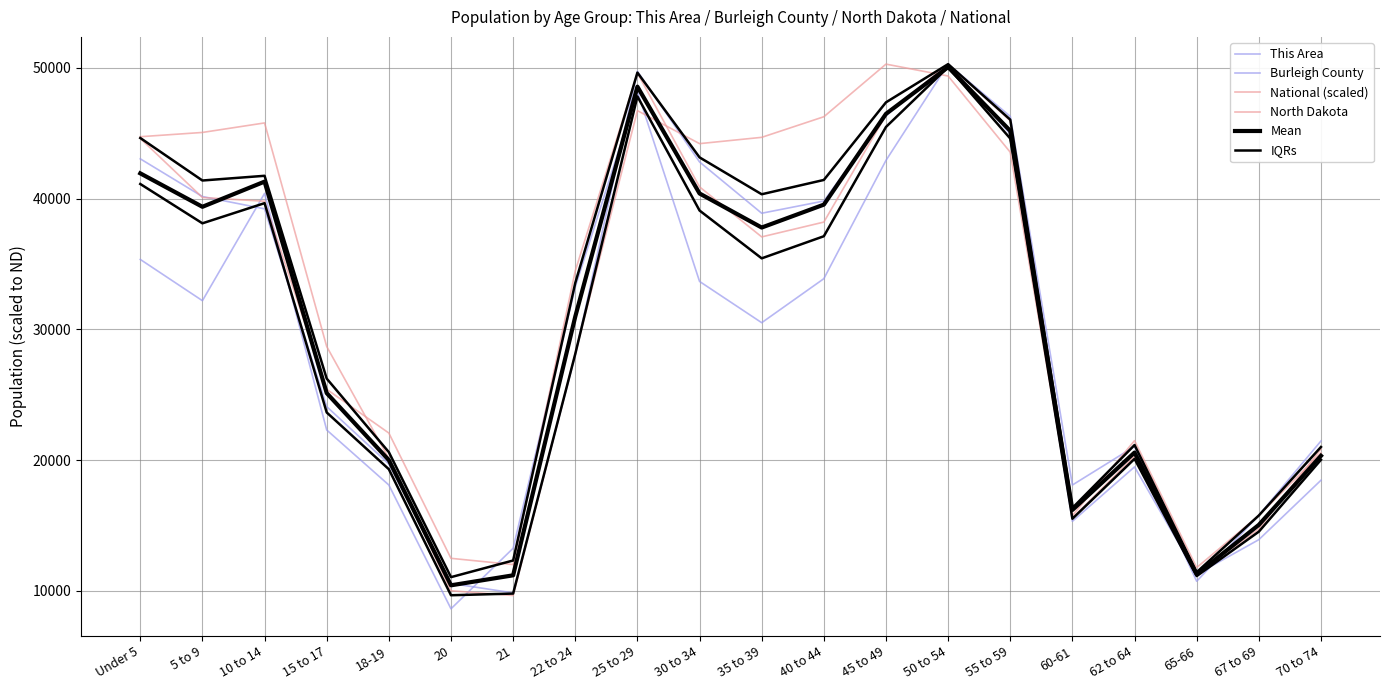

What are all the series names shown in the legend?

This Area, Burleigh County, National (scaled), North Dakota, Mean, IQRs